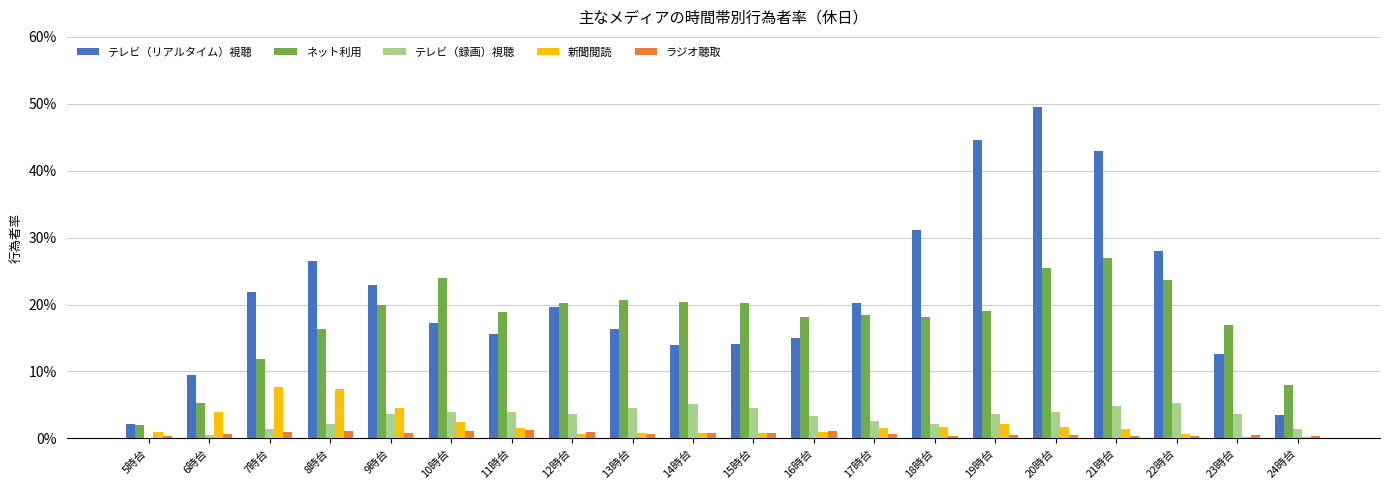

At how many categories does at least one series exceed 0?

20